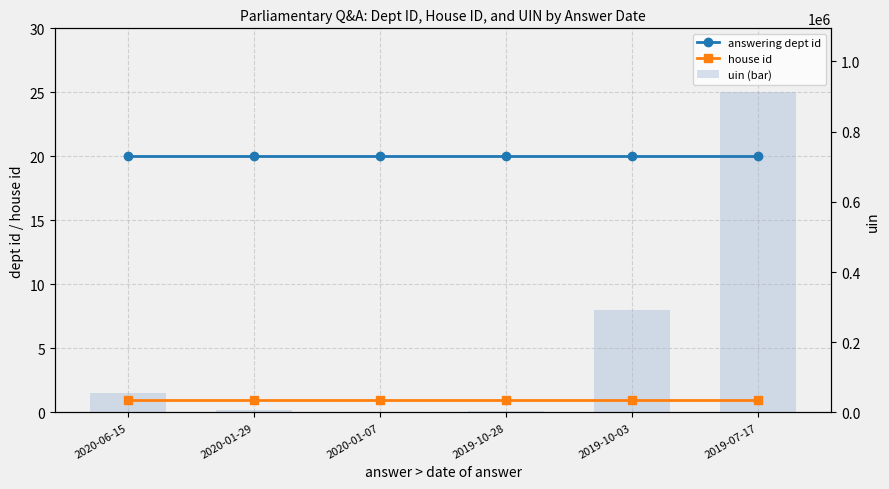

What is the difference between the uin (bar) values at 2019-10-28 and 2020-06-15?

52319